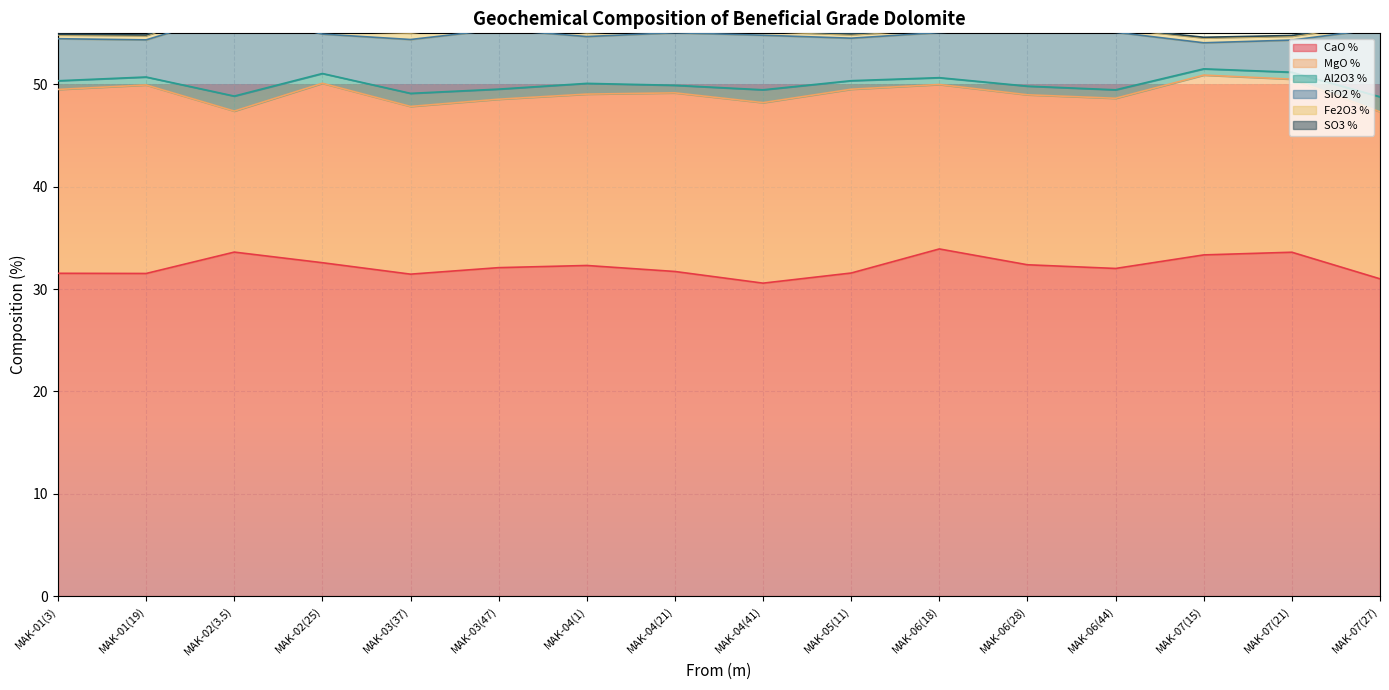

Where is the first local maximum for Fe2O3 %?

3.5